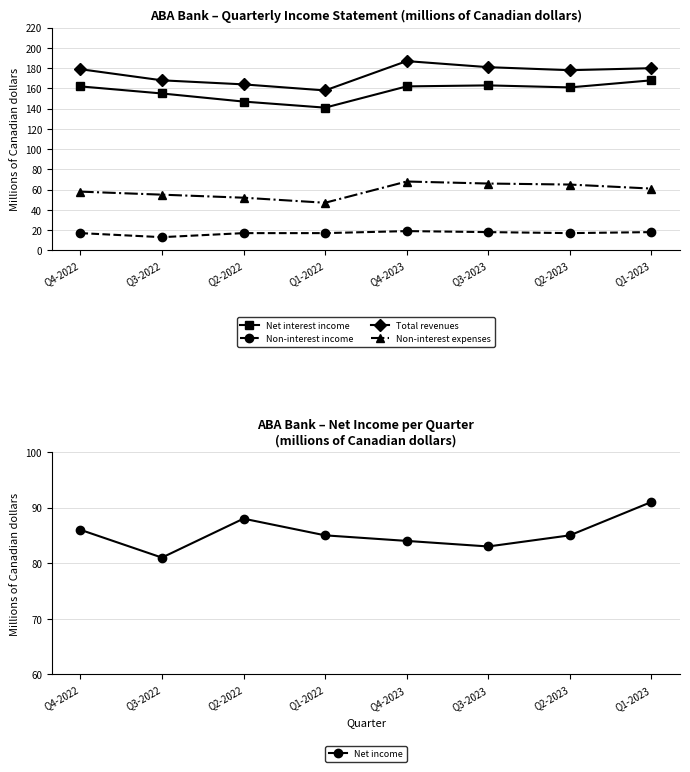

Does the chart have visible grid lines?

Yes